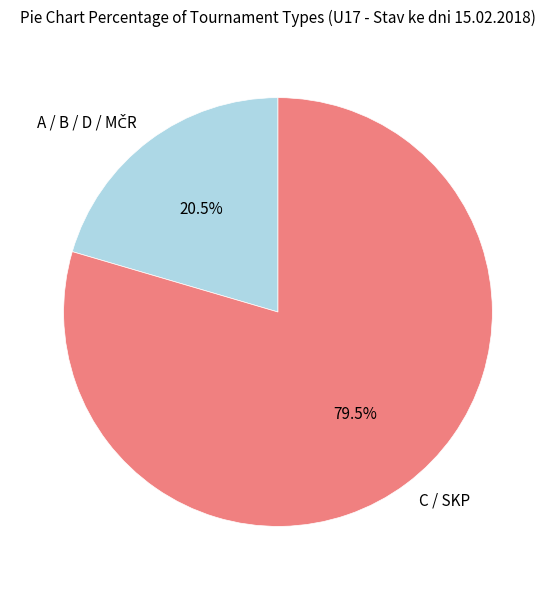

Count the number of slices in the pie.

2